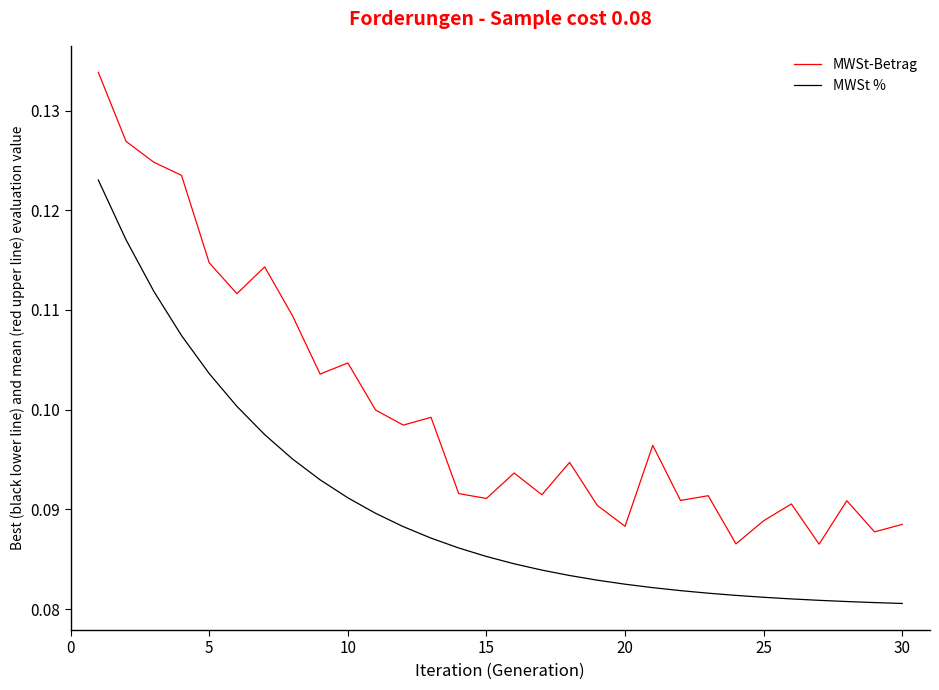

True or false: MWSt % and MWSt-Betrag intersect in this chart.

False